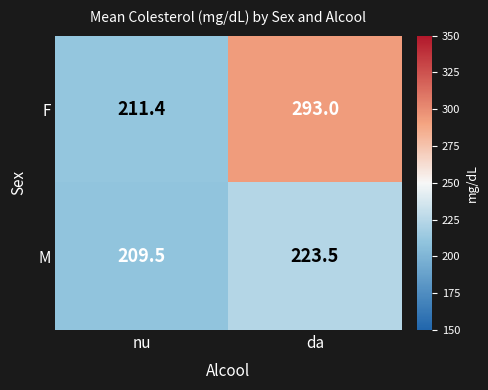

Which series has the widest spread of values?

F